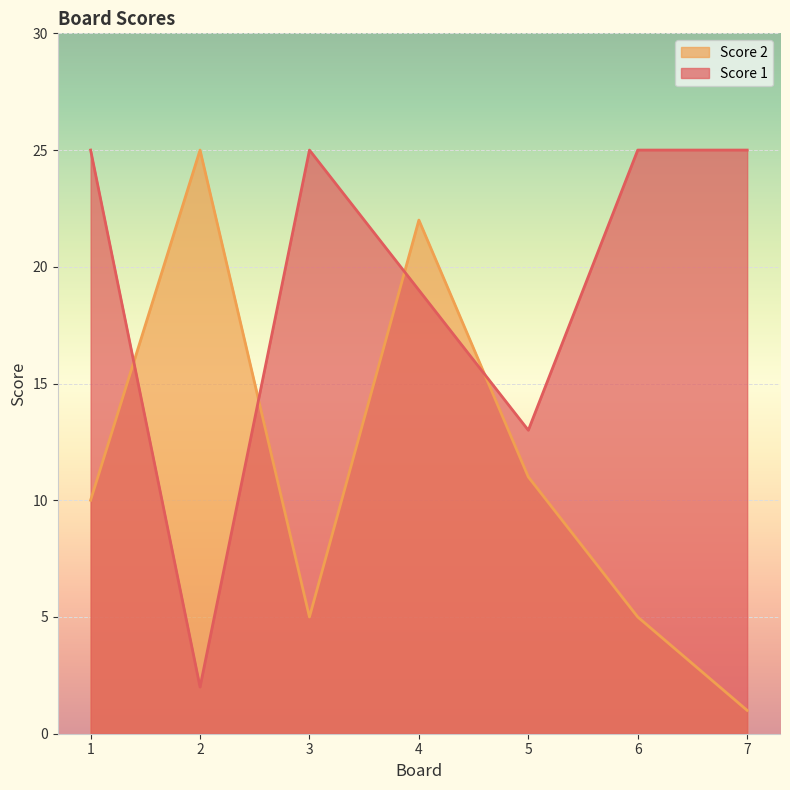

Where is Score 2 nearest to the value 13?

5